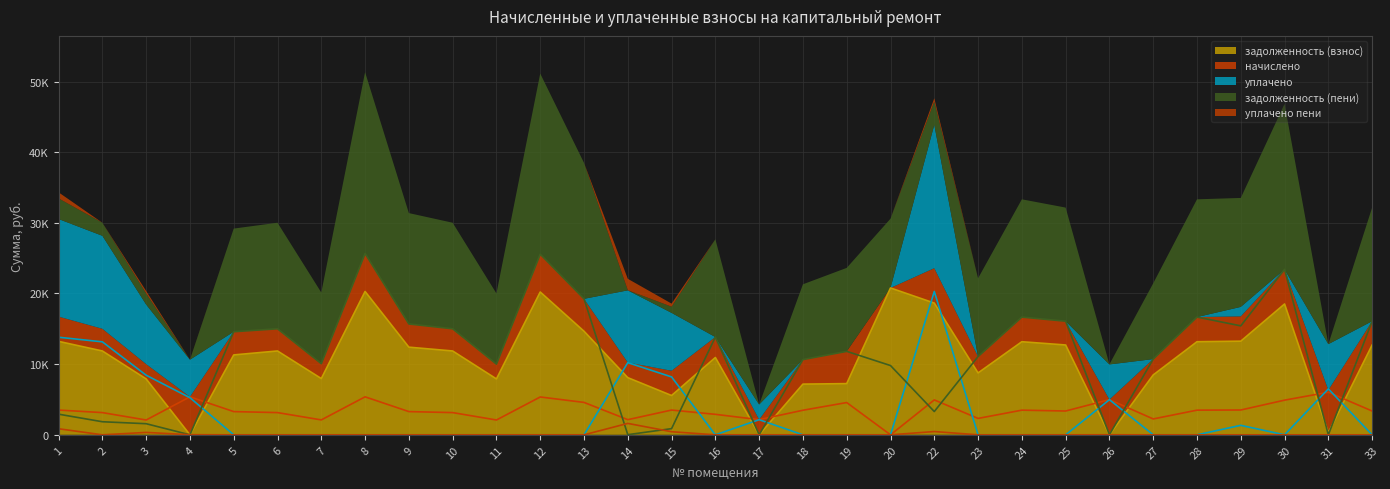

Which series ends up on top after the final intersection of задолженность (пени) and уплачено пени?

задолженность (пени)